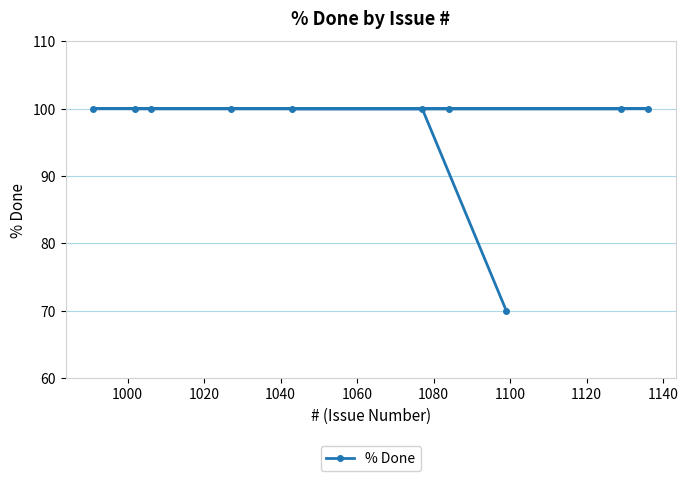

What is the greatest value displayed?

100